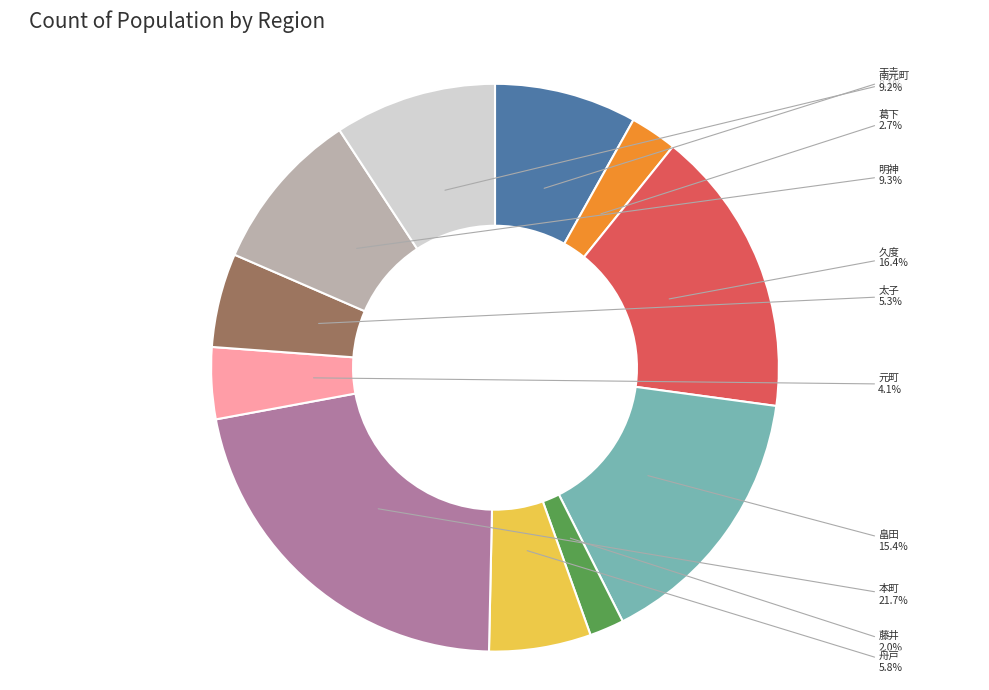

What is the smallest slice in the pie chart?

藤井